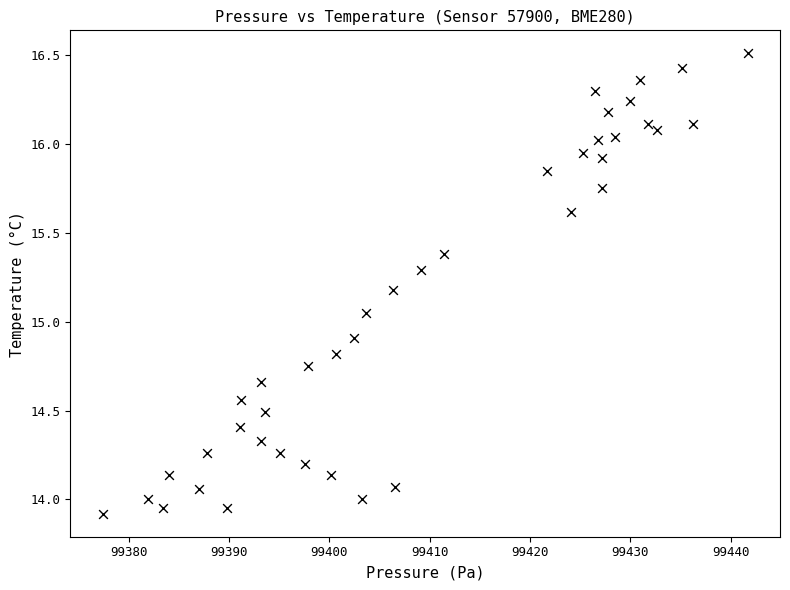

What is the range of X values (max minus min)?

64.3